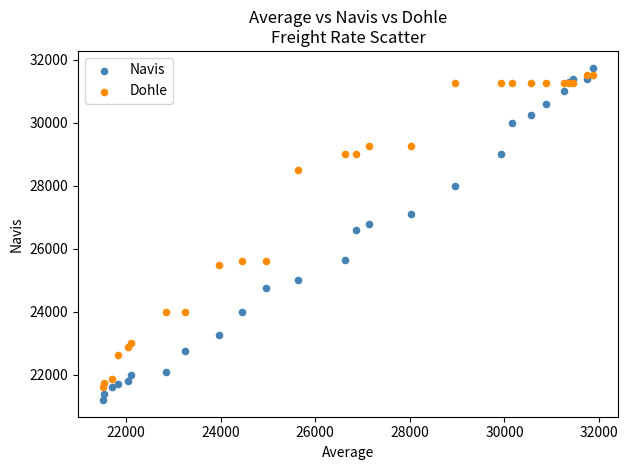

In the Navis series, what Y value is closest to 26475?

26600